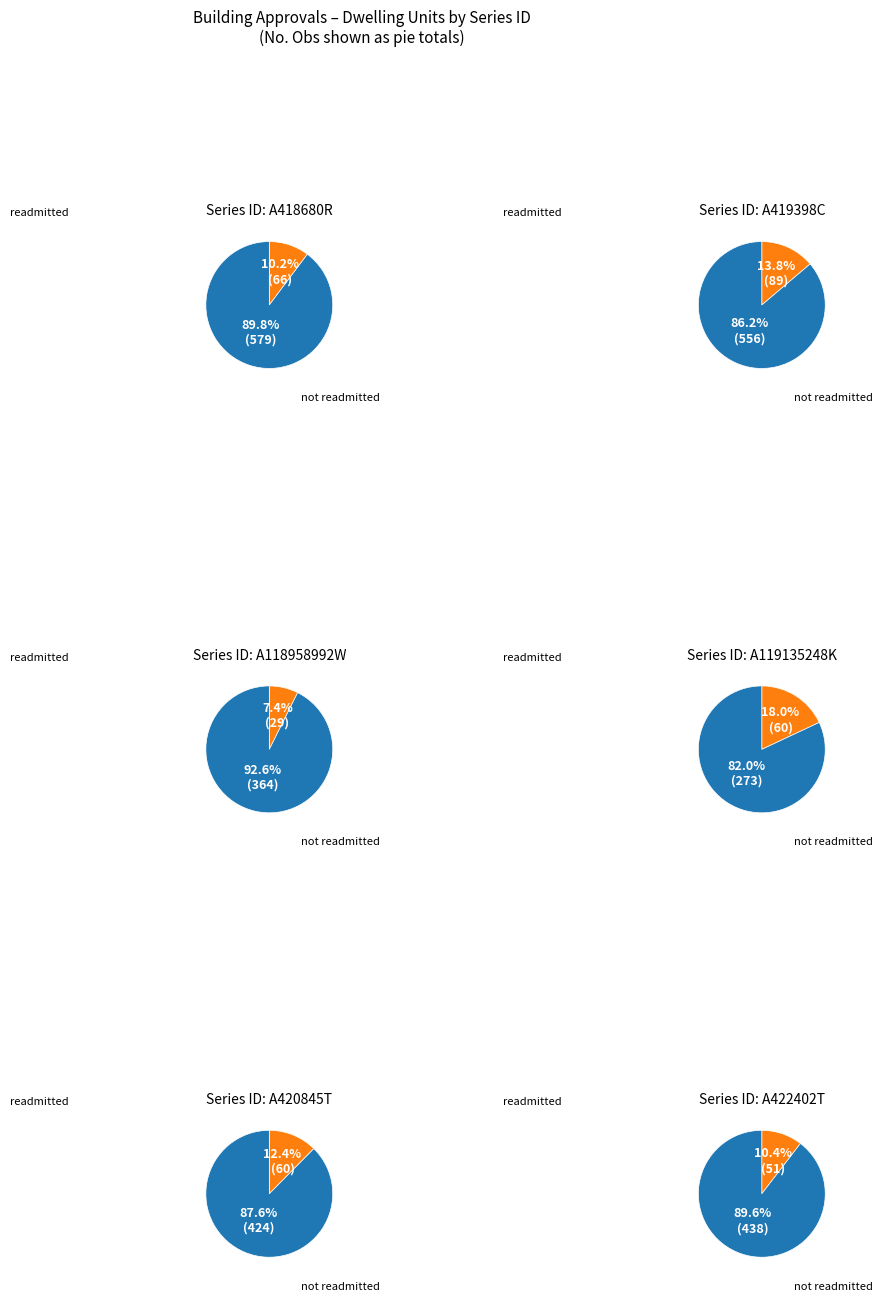

Is A418680R the majority of the pie?

No